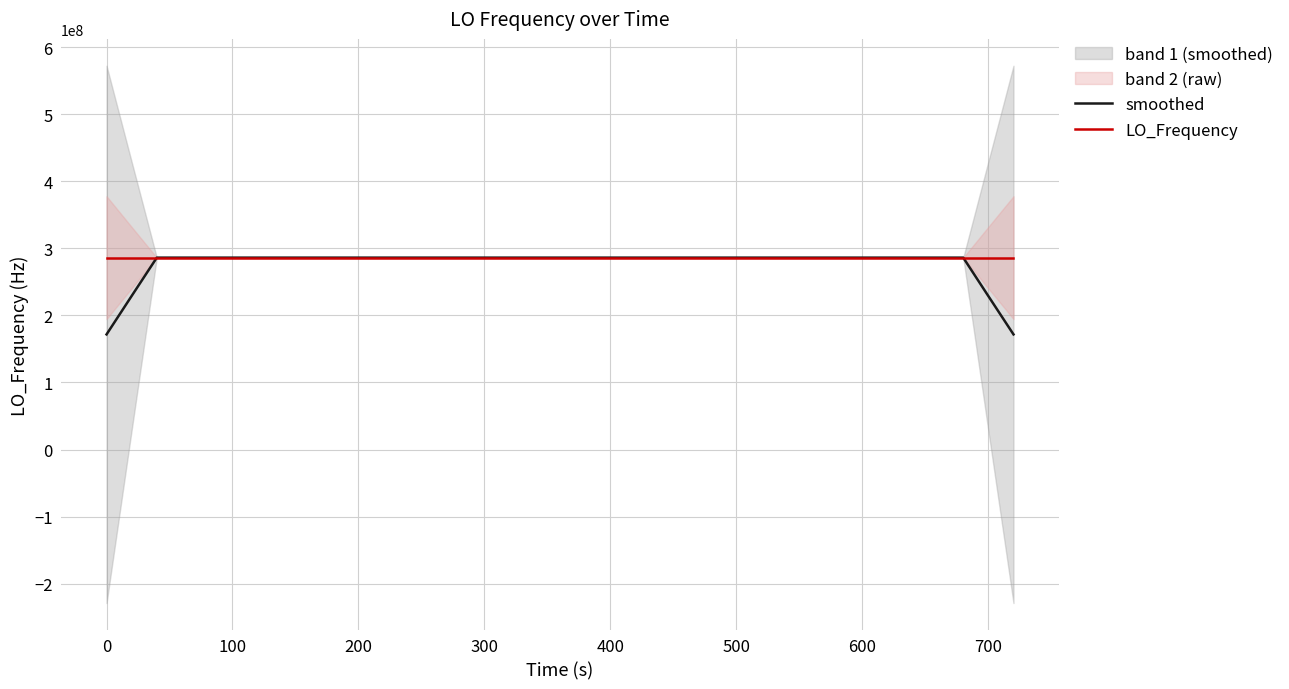

Is this an area chart (filled region under the line)?

No